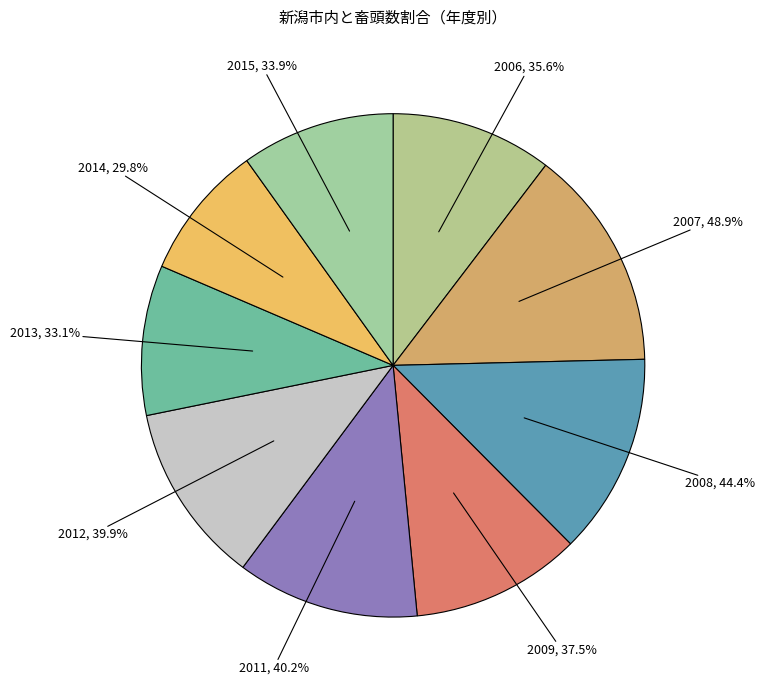

To the nearest percent, what percentage of the pie is 2009?

11%